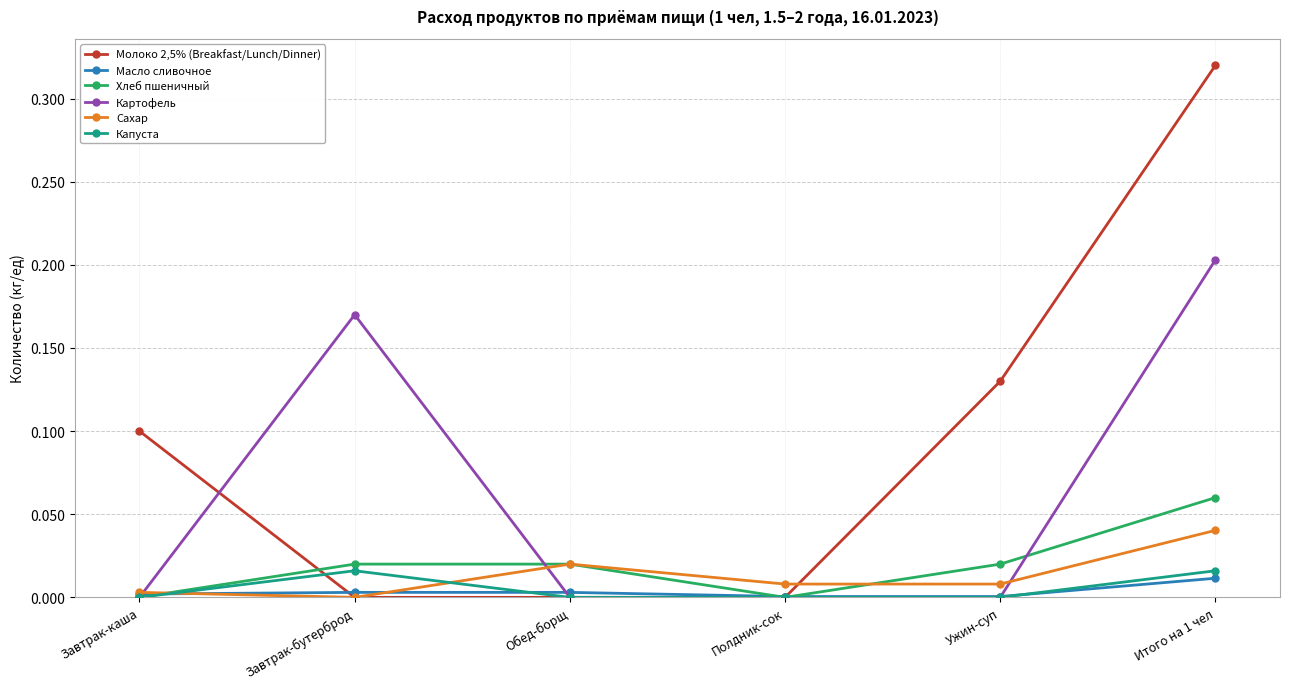

What are all the series names shown in the legend?

Молоко 2,5% (Breakfast/Lunch/Dinner), Масло сливочное, Хлеб пшеничный, Картофель, Сахар, Капуста